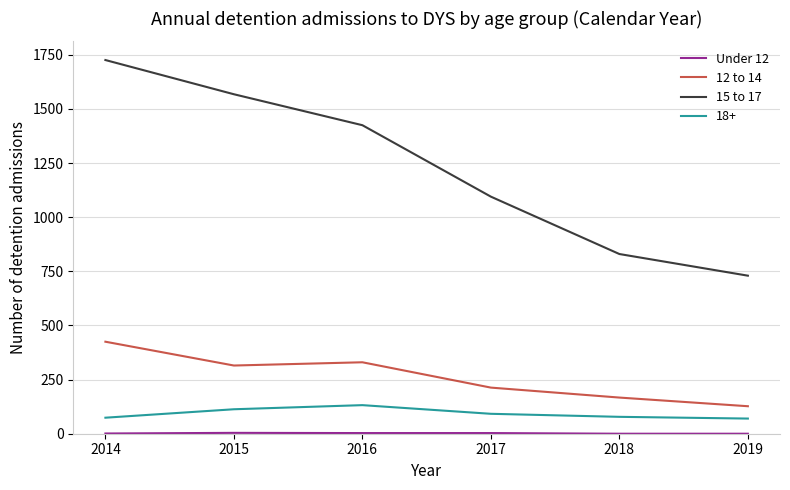

True or false: 12 to 14 has a value of 425 at 2014.

True